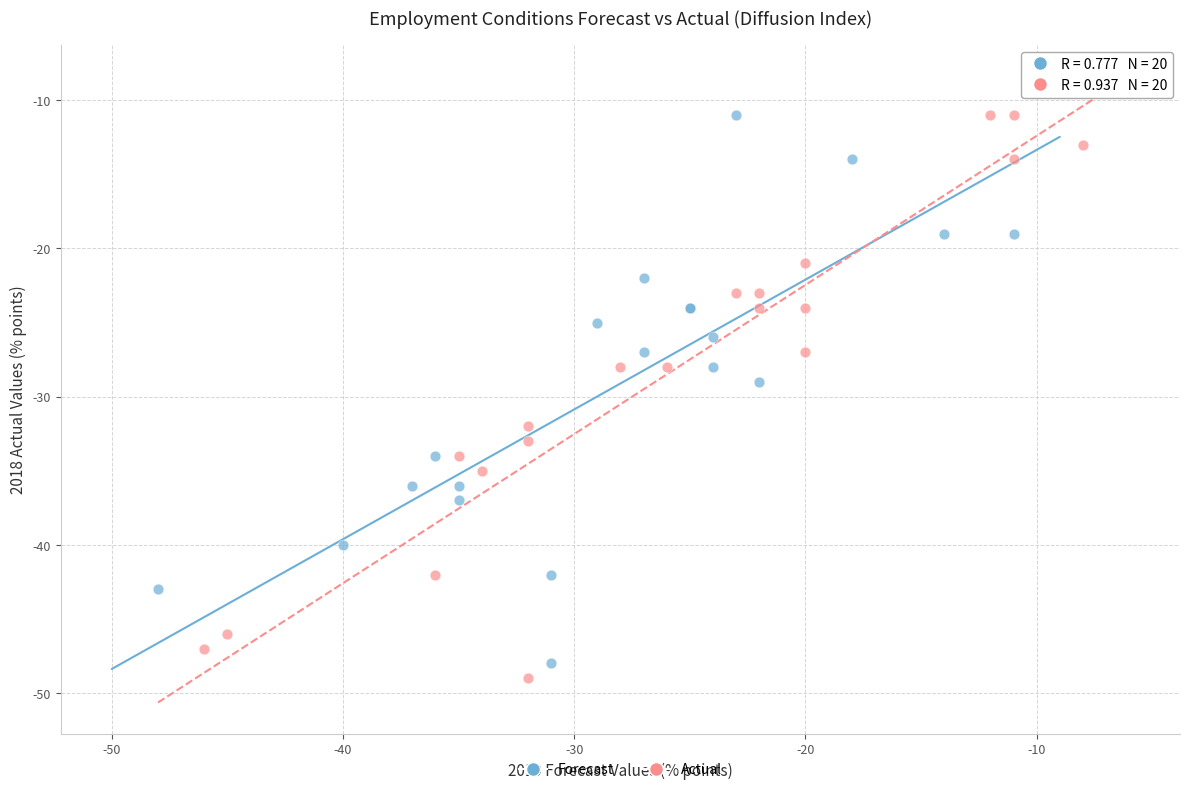

Which series has the widest spread of Y values?

Actual